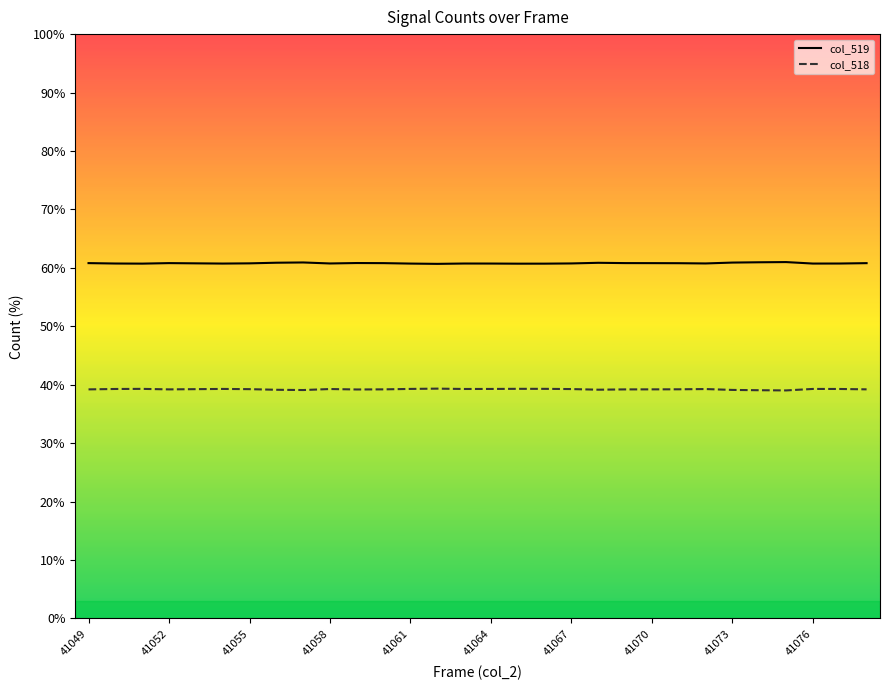

True or false: col_518 and col_519 cross at least once.

False